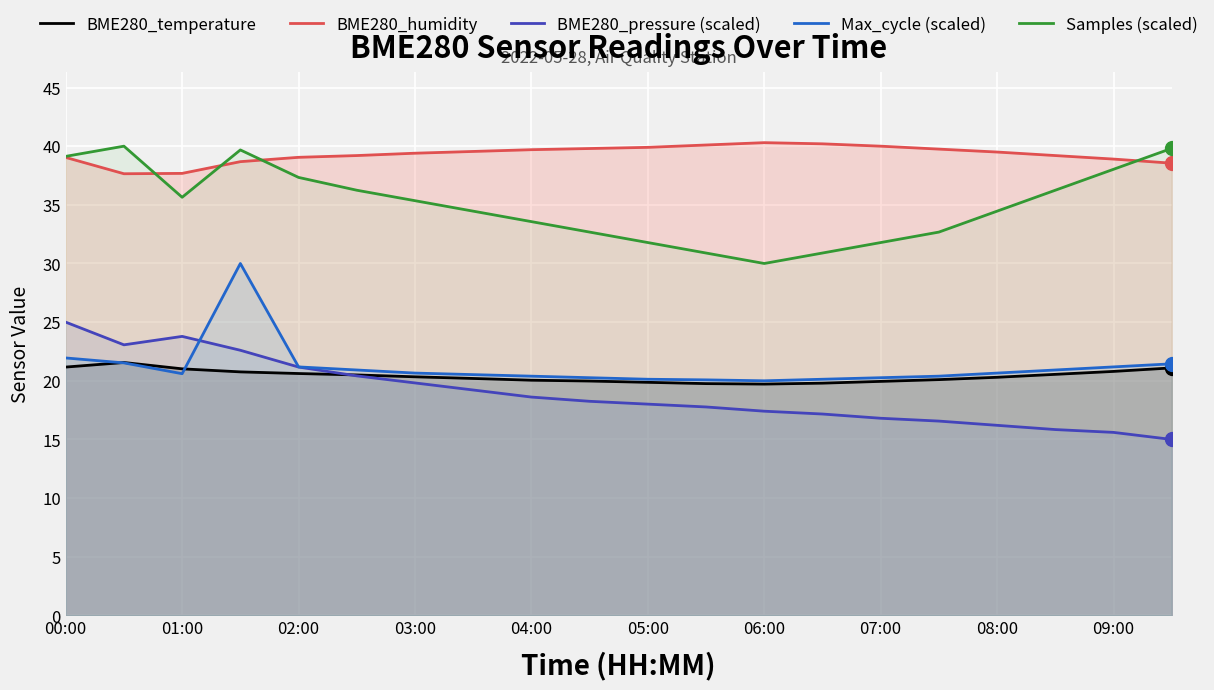

At how many categories does at least one series exceed 25?

20